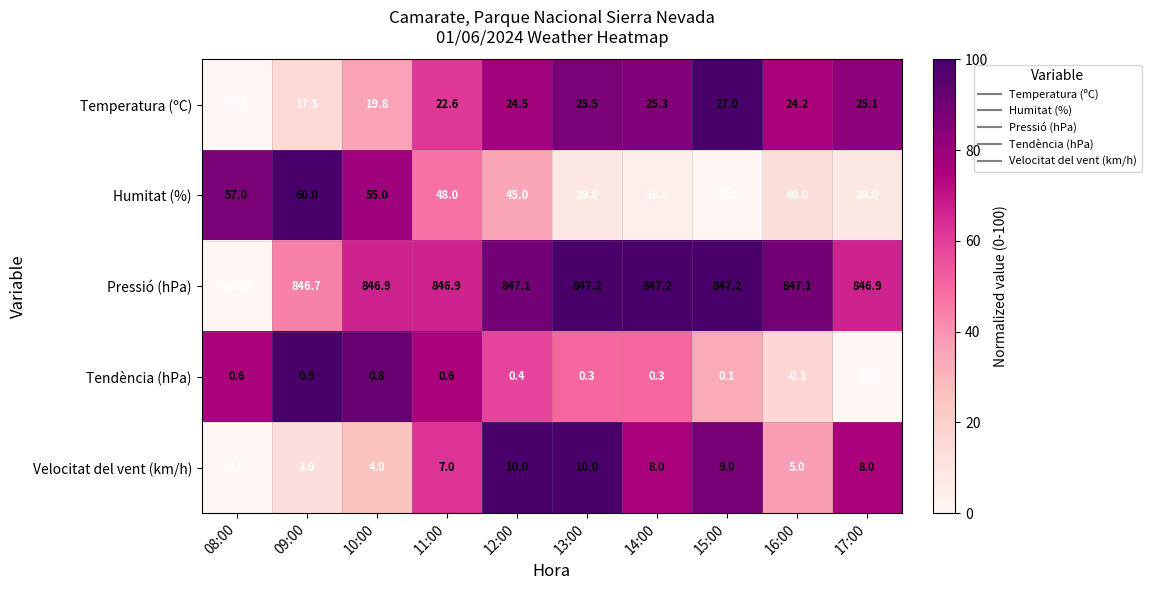

At which label is Pressió (hPa) closest to 846?

08:00